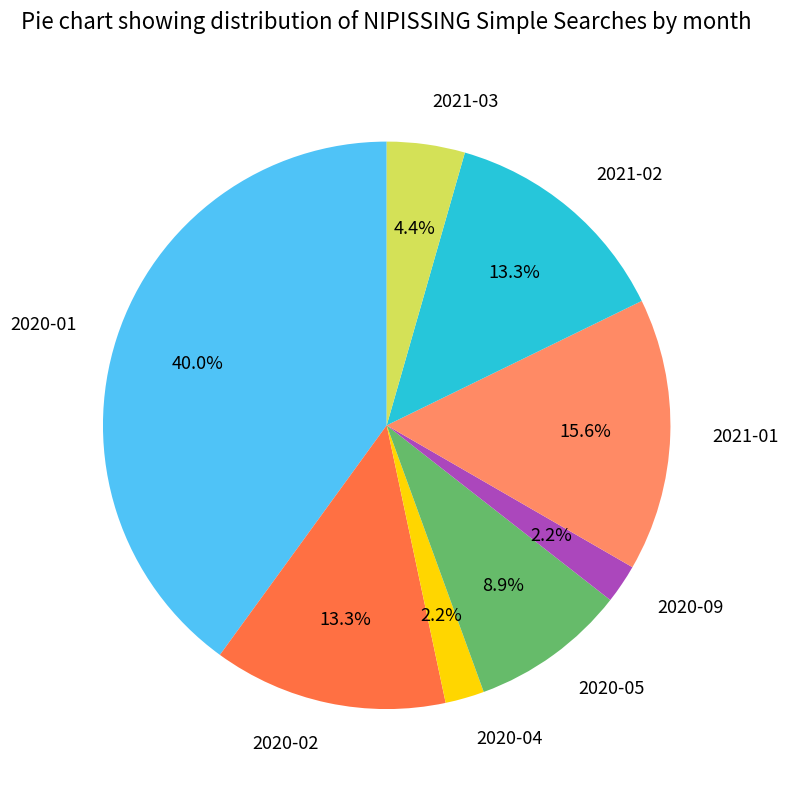

How many segments does this pie chart have?

8